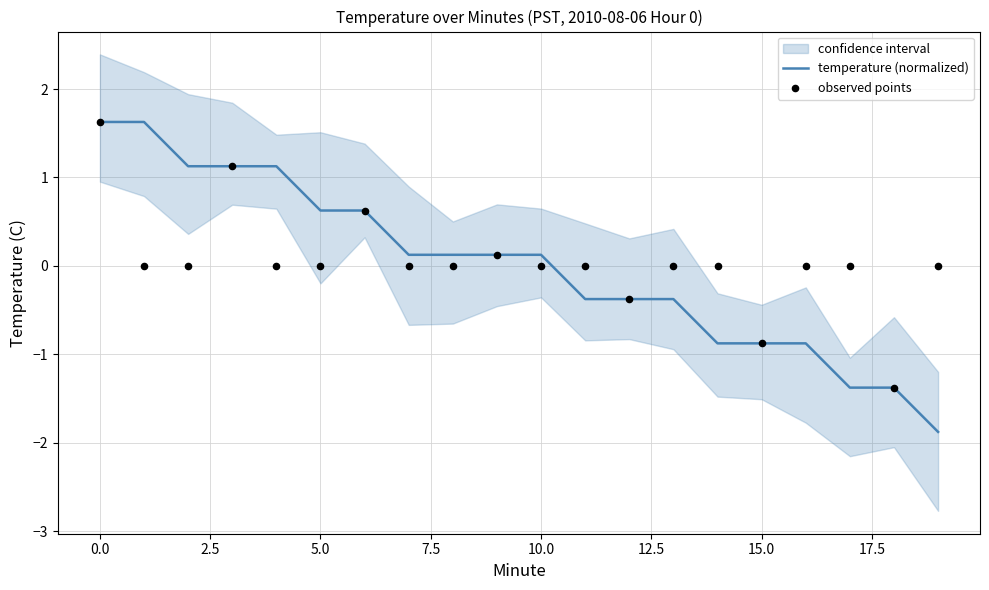

Which series has the widest spread of Y values?

temperature (normalized)